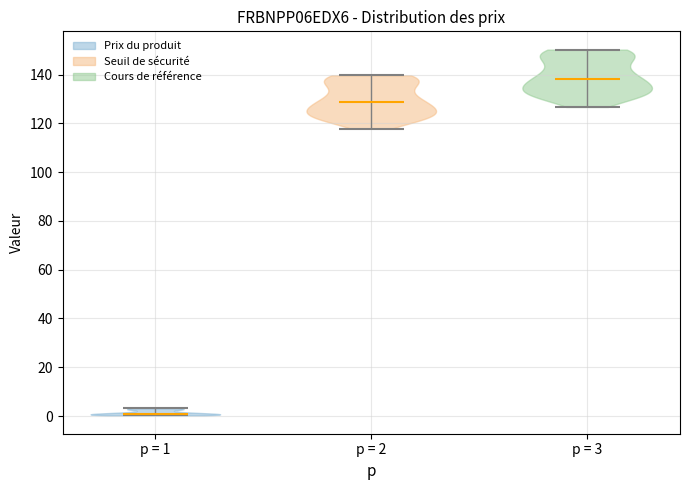

Which violin has the highest median line?

p = 3